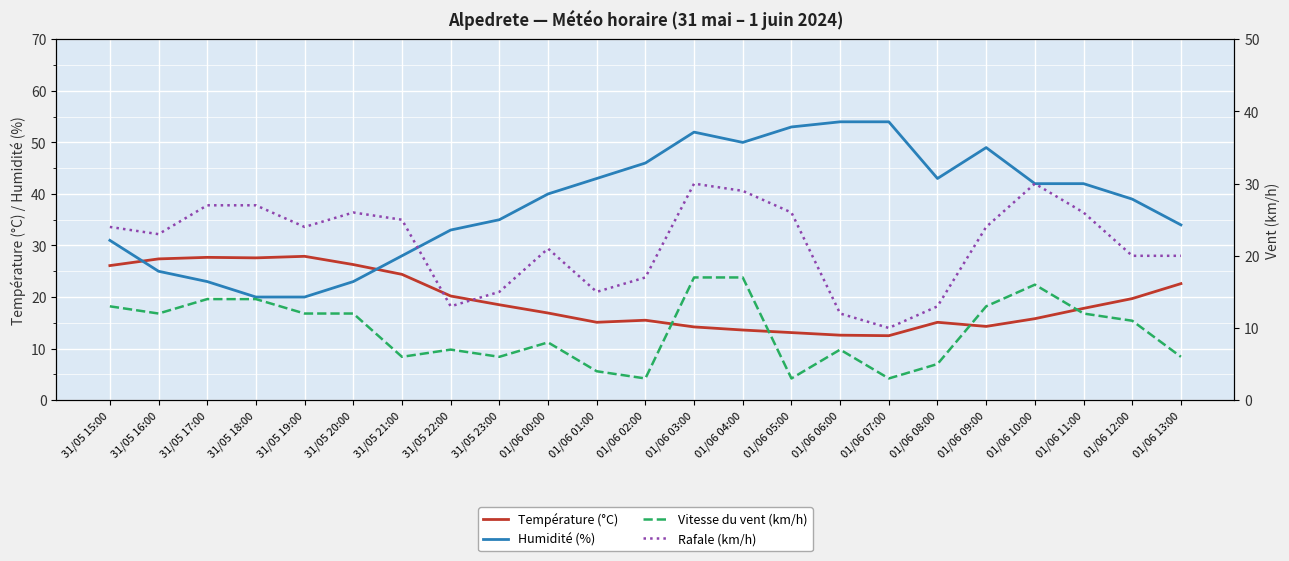

Which series has the widest spread of values?

Humidité (%)